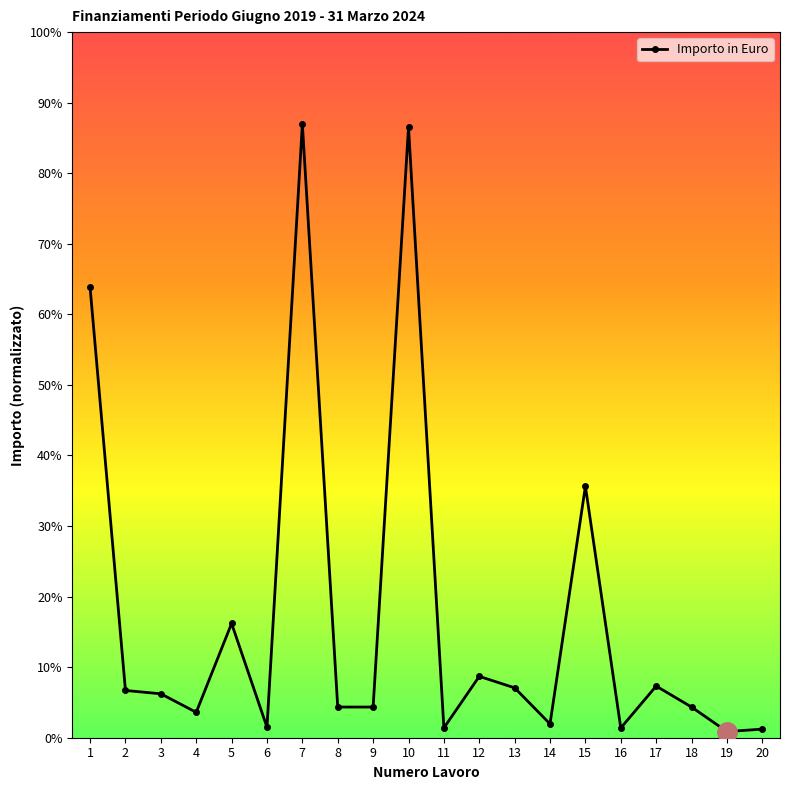

Rank the categories by value from lowest to highest.

19, 20, 16, 11, 6, 14, 4, 8, 9, 18, 3, 2, 13, 17, 12, 5, 15, 1, 10, 7